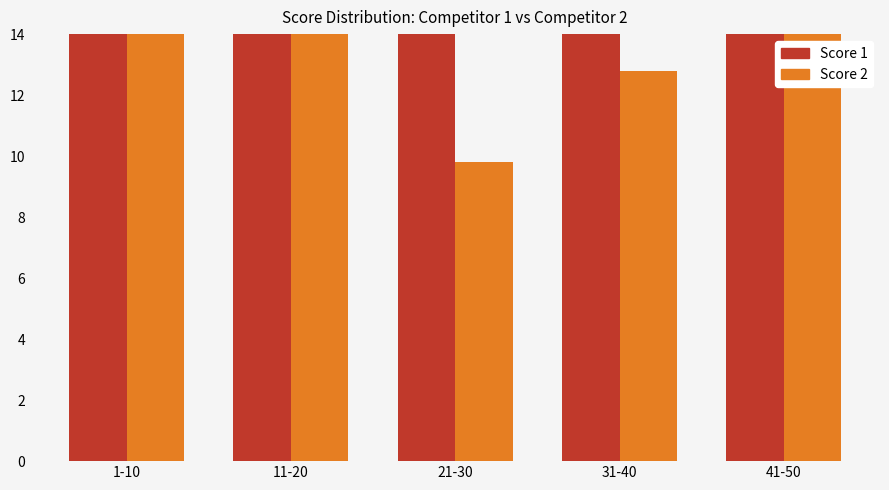

Reading left to right, extract all data points from this chart.

Score 1: 15.1	16.2	22.2	20.3	20.0
Score 2: 14.9	18.2	9.8	12.8	14.5